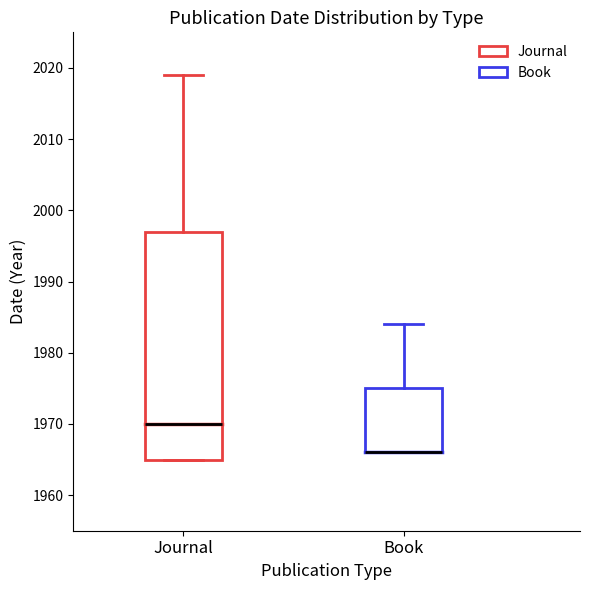

Reading left to right, read every box against the y-axis: the position of its median line, the range the box covers, and the ends of its whiskers. The values are not printed on the chart, so give them approximately, as read against the axis.

Journal: median 1970, box 1965 to 1997, whiskers 1965 to 2019
Book: median 1966 (drawn on the box's lower edge), box 1966 to 1975, whiskers 1966 to 1984